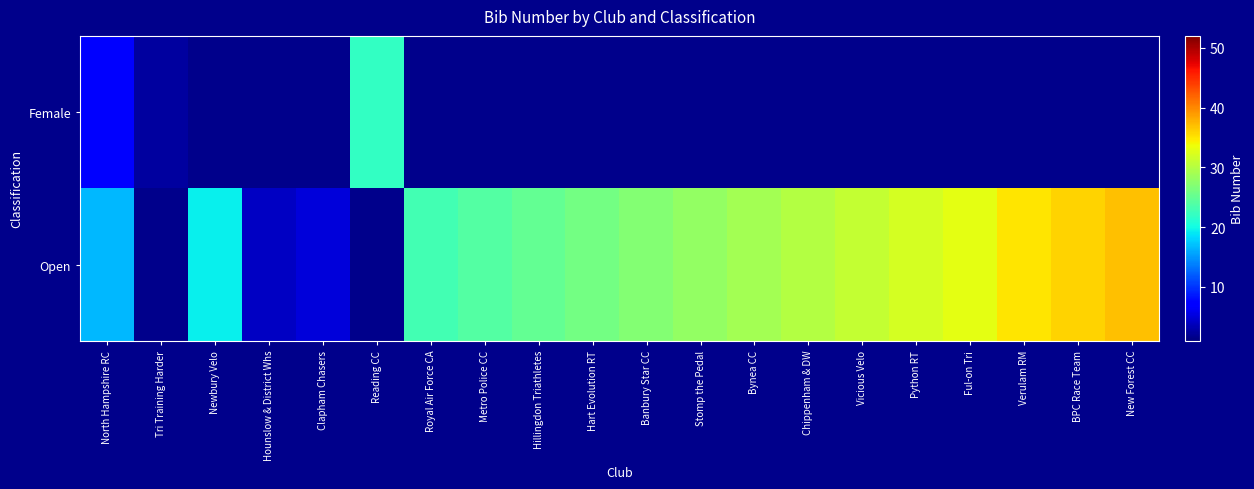

What is the maximum value for Open?

37.0